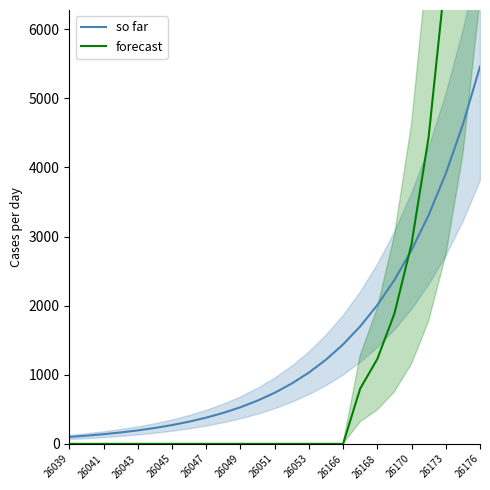

What is the label of the 24th point from the right?

26041